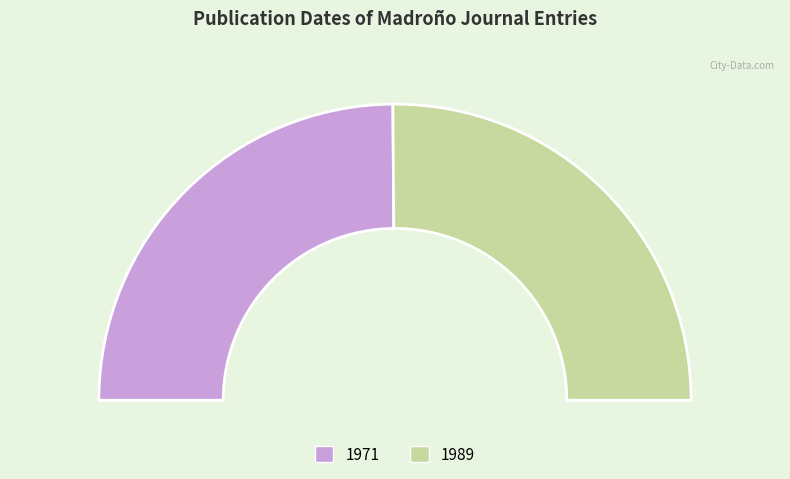

How many segments does this pie chart have?

2